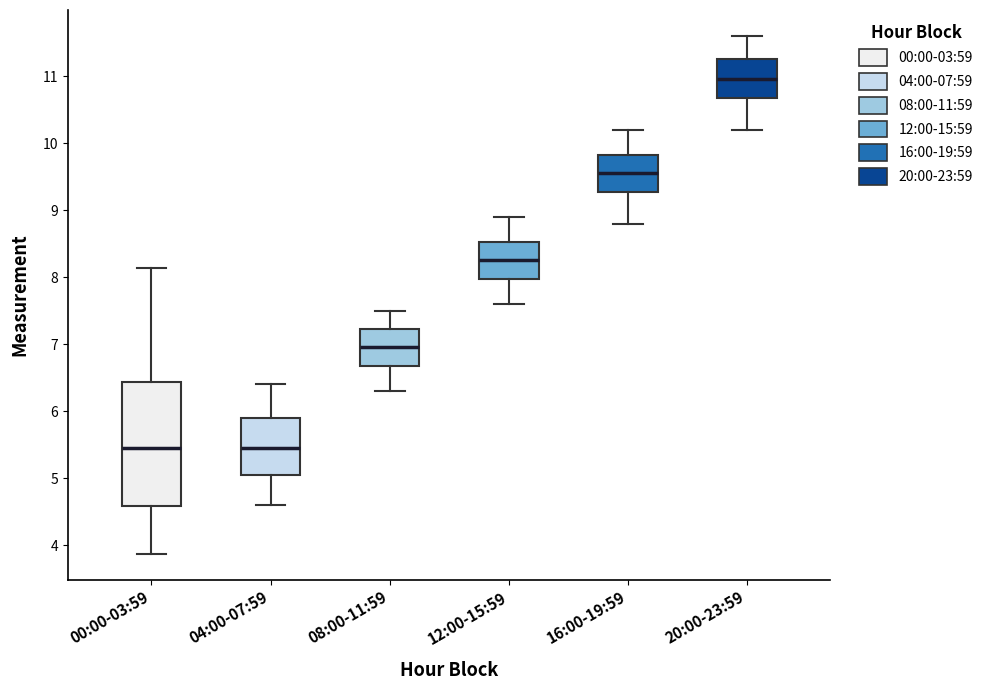

Reading left to right, transcribe this box plot: for each box, give where its median line is, the range the box spans, and where its two whiskers end, as read against the y-axis. The values are not printed on the chart, so give them approximately, as read against the axis.

00:00-03:59: median 5.5, box 4.6 to 6.4, whiskers 3.9 to 8.1
04:00-07:59: median 5.5, box 5.1 to 5.9, whiskers 4.6 to 6.4
08:00-11:59: median 7.0, box 6.7 to 7.2, whiskers 6.3 to 7.5
12:00-15:59: median 8.3, box 8.0 to 8.5, whiskers 7.6 to 8.9
16:00-19:59: median 9.6, box 9.3 to 9.8, whiskers 8.8 to 10.2
20:00-23:59: median 11.0, box 10.7 to 11.3, whiskers 10.2 to 11.6